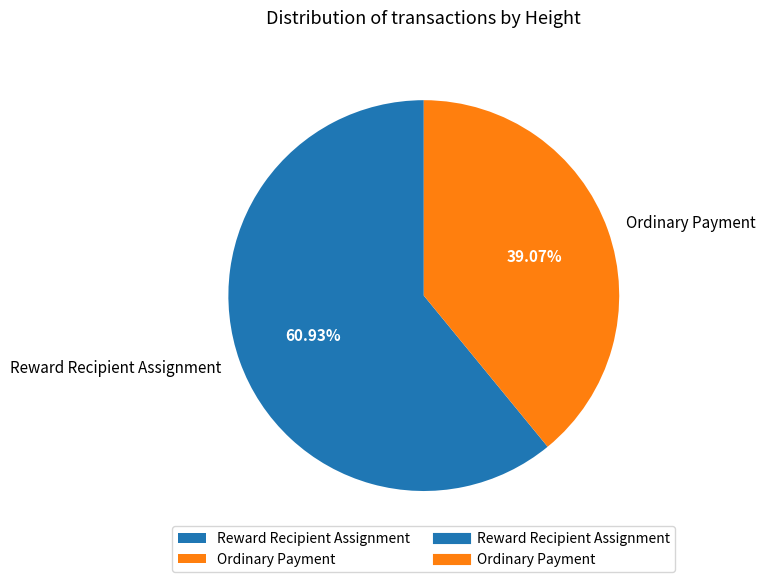

Which category has the biggest portion of the pie?

Reward Recipient Assignment